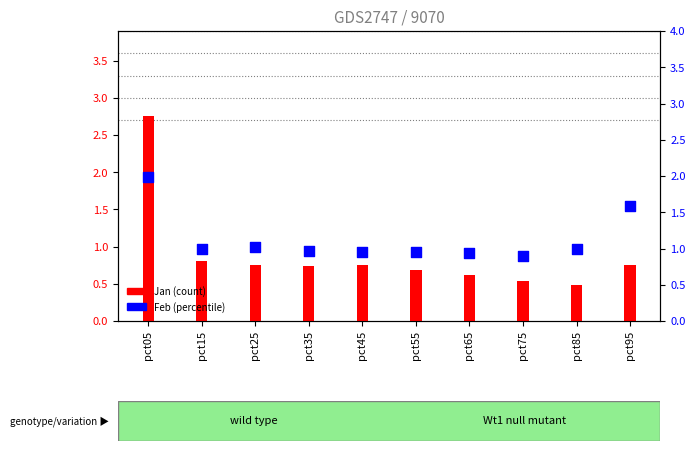

Which series has the largest Y range (max minus min)?

Jan